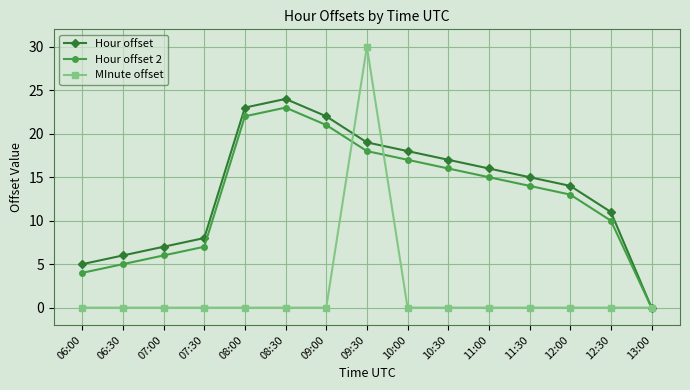

Is it true that Hour offset 2 equals 8 at 07:00?

False